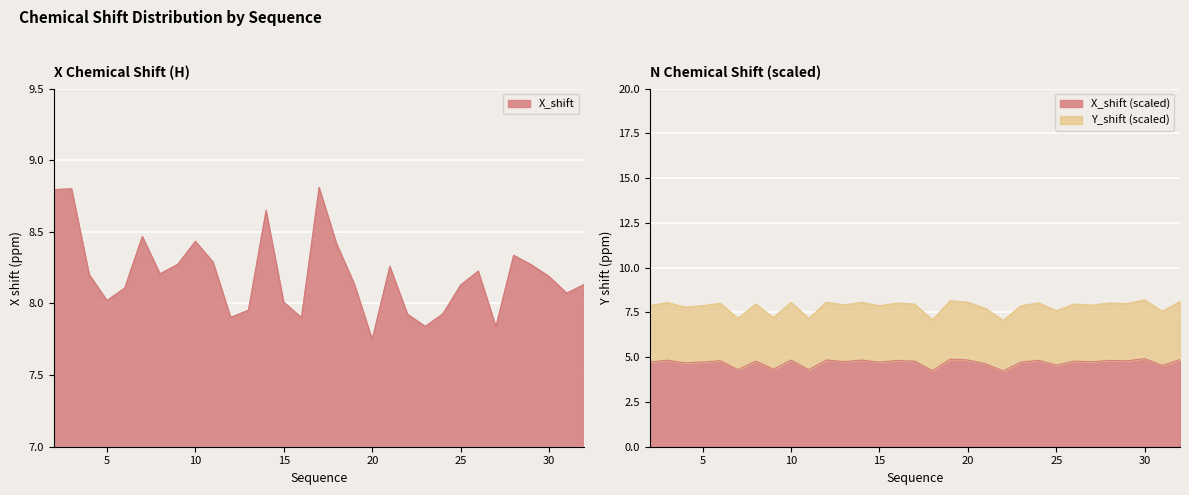

Is the value of X_shift at 27 greater than the value of Y_shift at 23?

Yes